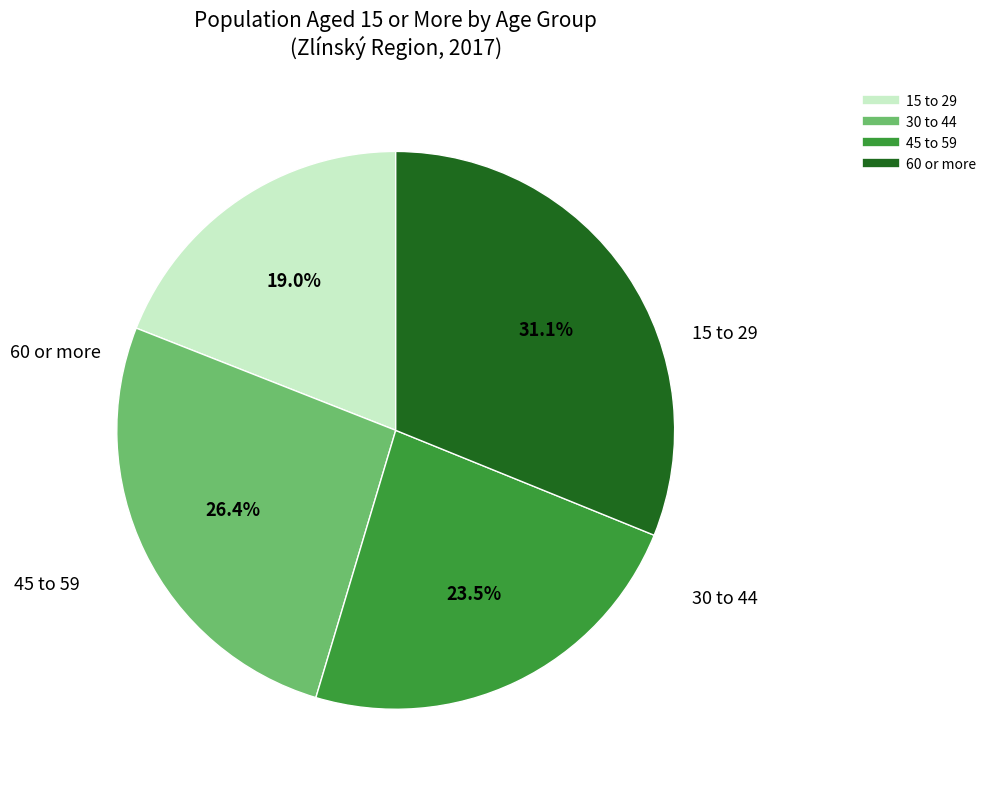

Count the number of slices in the pie.

4